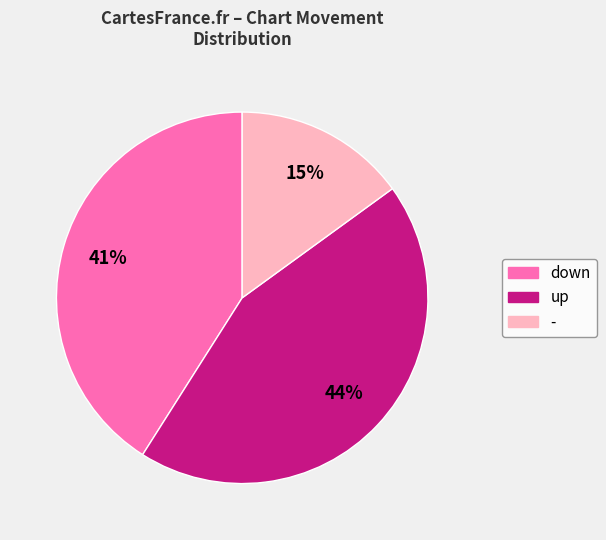

Combined, do - and up account for over 50%?

Yes